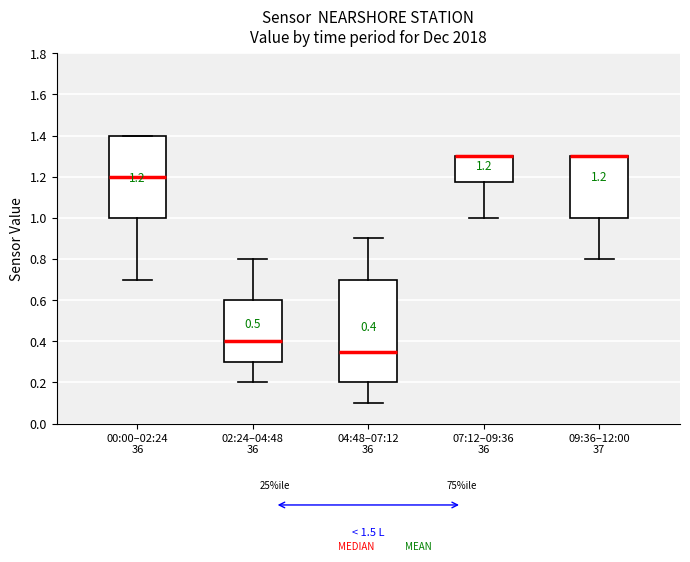

Comparing the boxes themselves (not the whiskers), which one is the tallest?

04:48–07:12 36